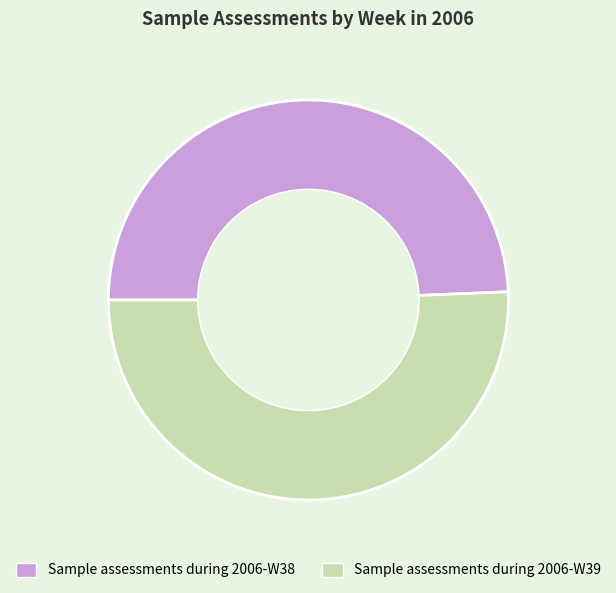

How many slices are in this pie chart?

2